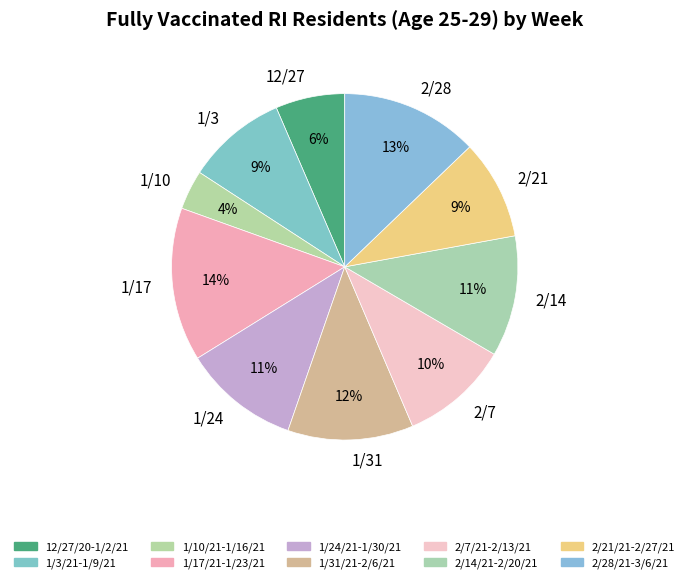

What is the largest slice in the pie chart?

1/17/21-1/23/21